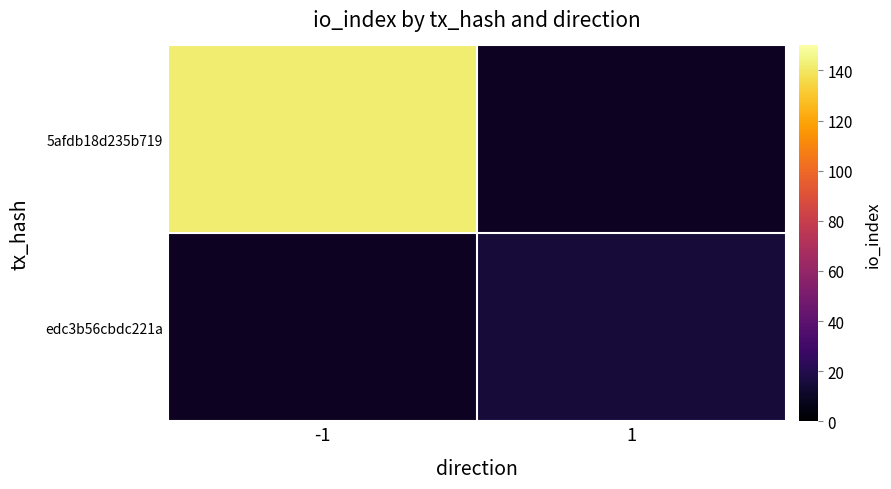

Where is 5afdb18d235b719 nearest to the value 142?

-1